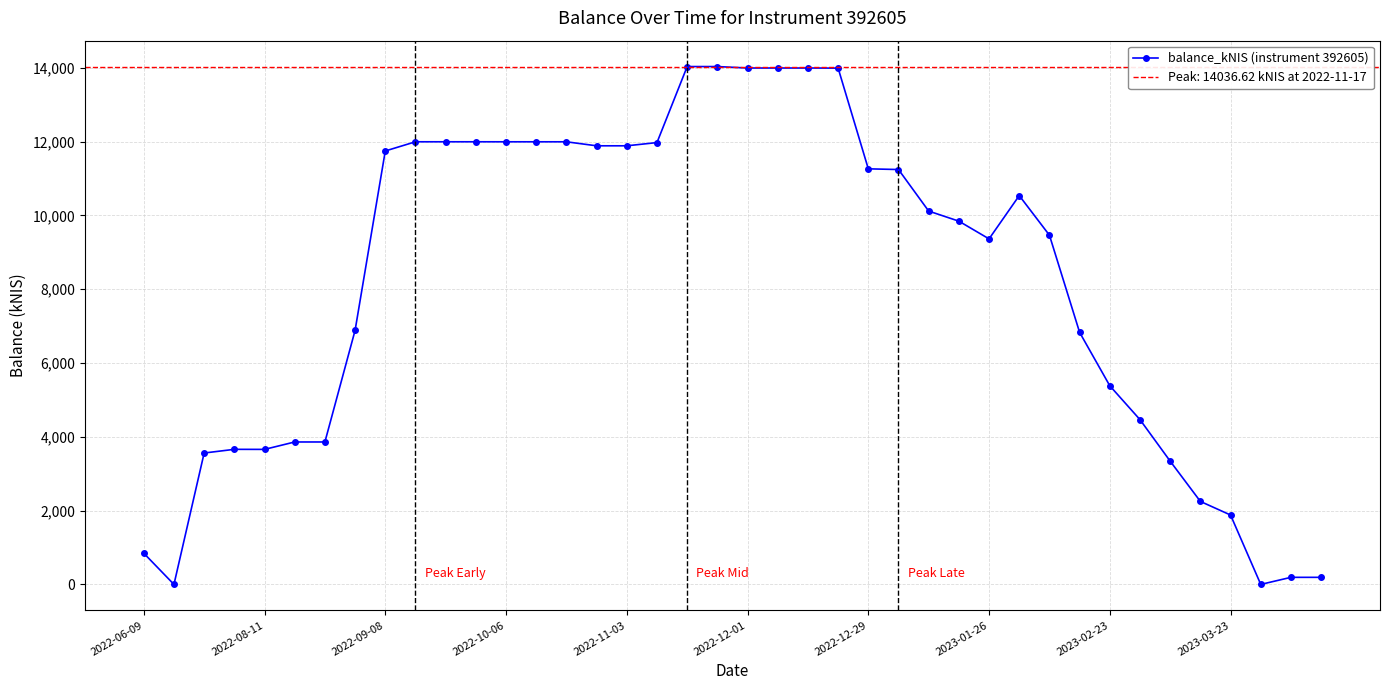

What is the highest value of the balance_kNIS (instrument 392605) series?

14036.6